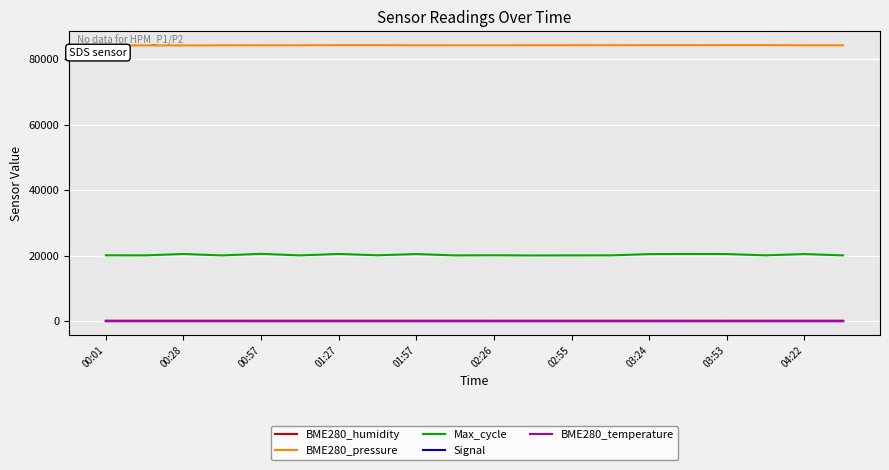

True or false: Max_cycle has more than 2 points higher than both neighbors.

True